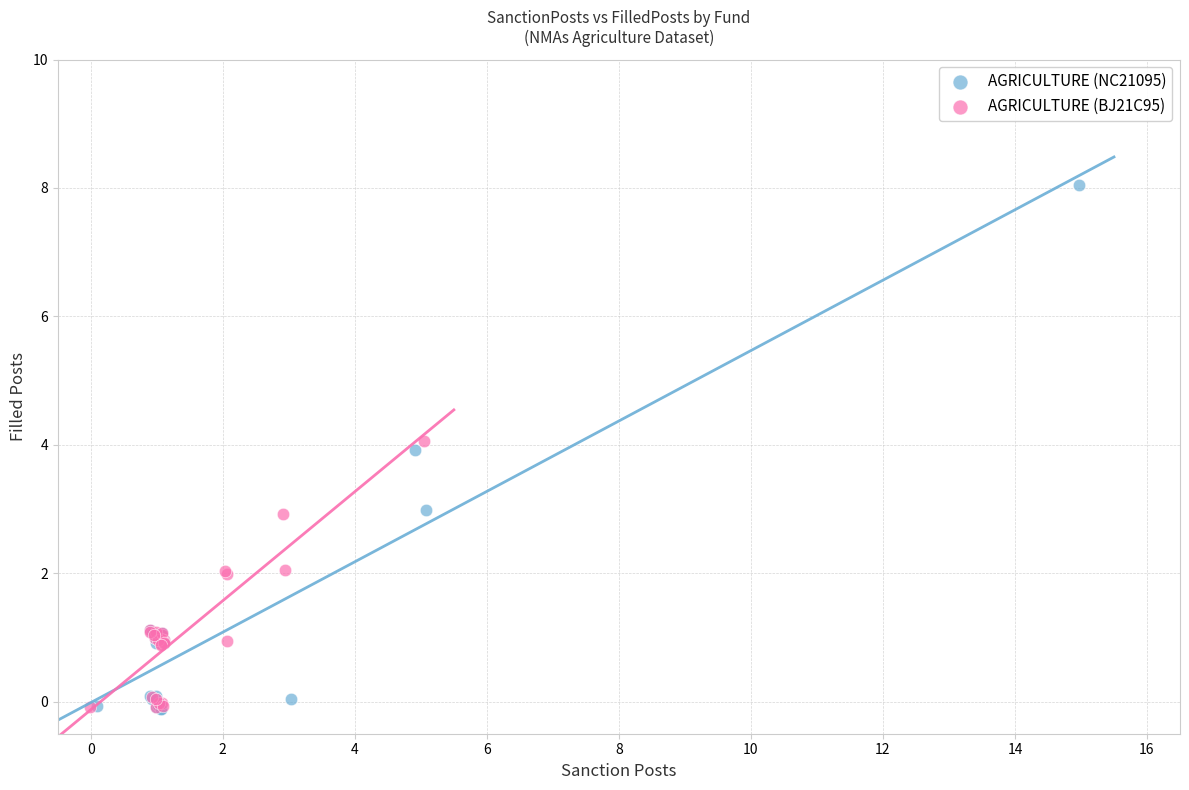

Which series reaches the maximum Y coordinate?

AGRICULTURE (NC21095)